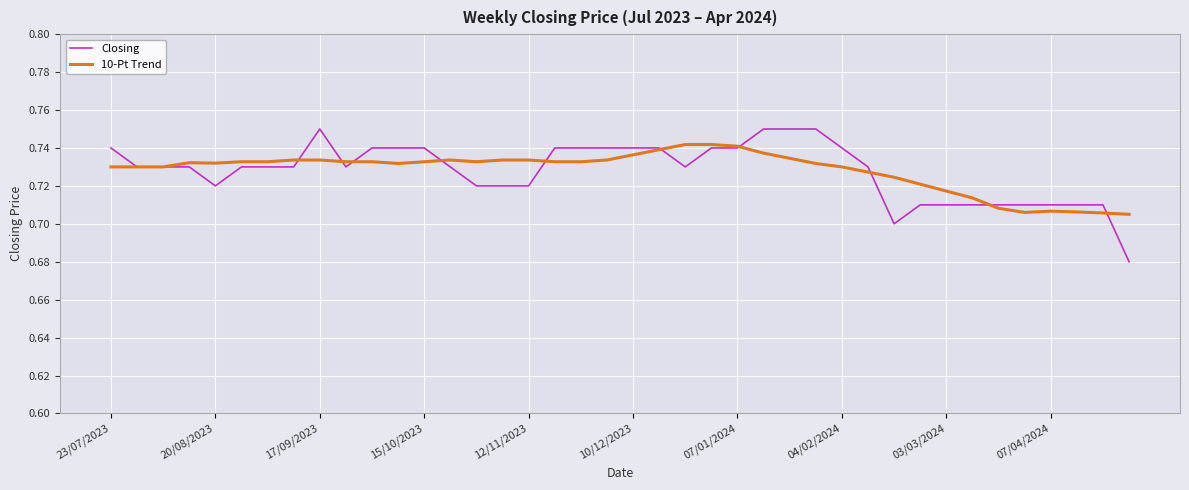

Which series has the widest spread of values?

Closing